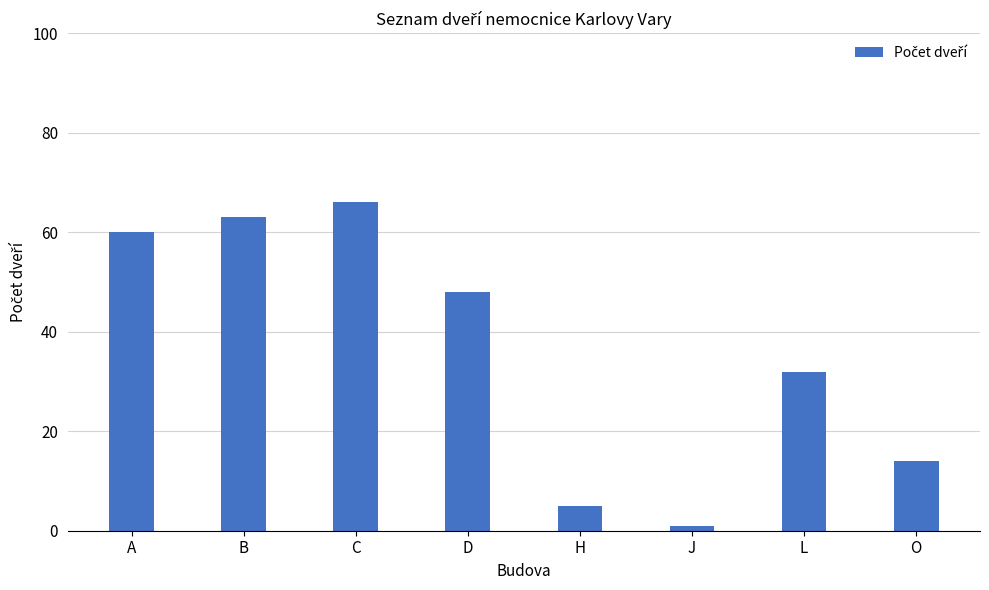

What is the sum of the values at B and D?

111